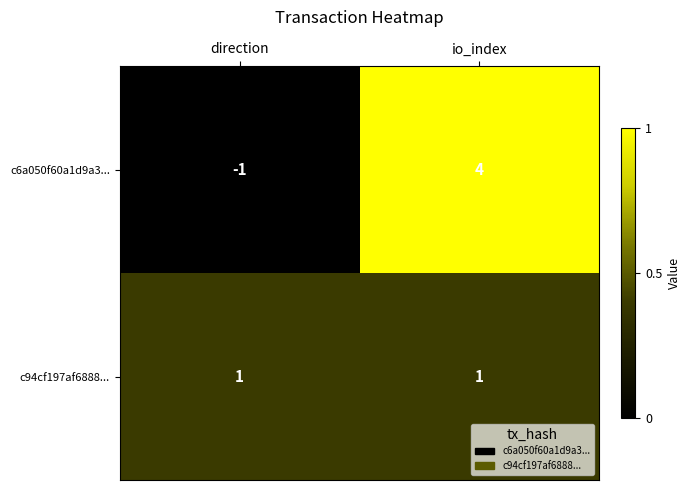

Which category has the highest value in the c6a050f60a1d9a3... series?

io_index